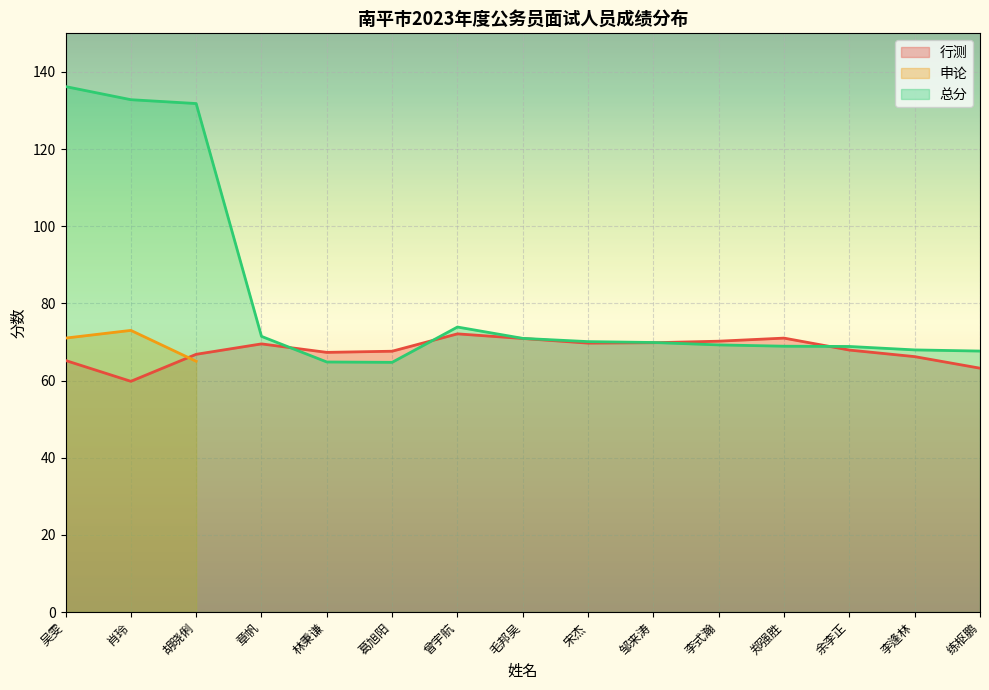

True or false: 行测 has a value of 91.9 at 章帆.

False